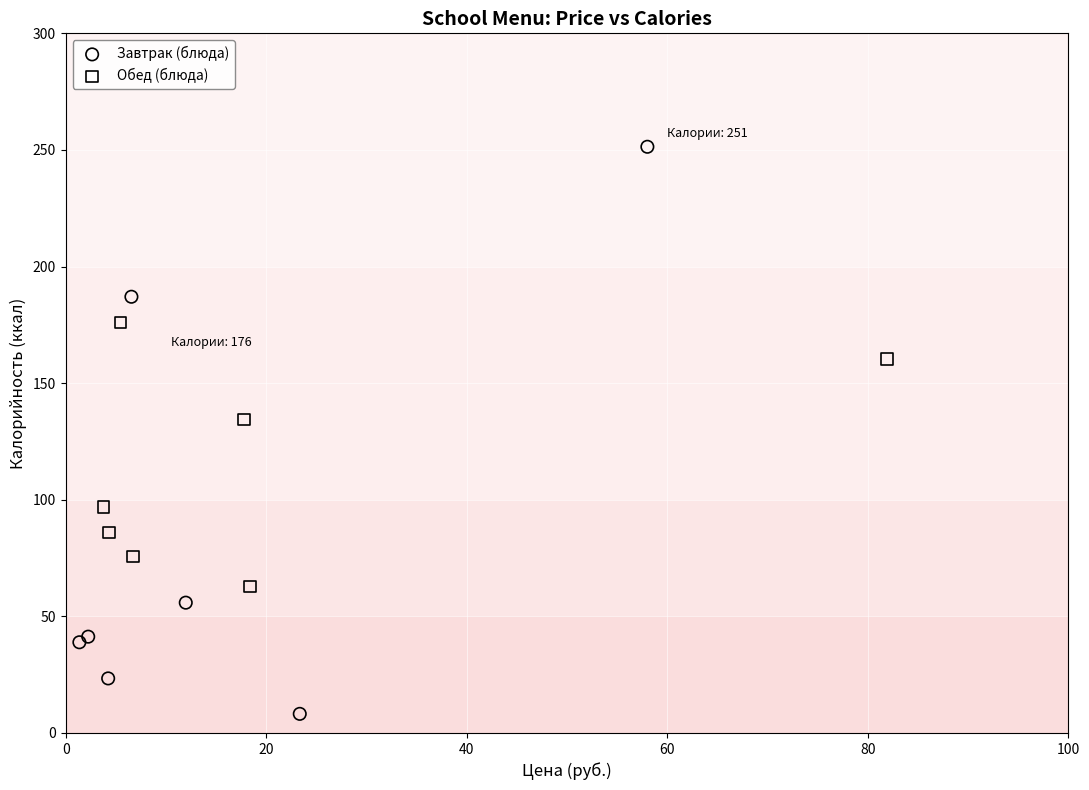

Which series contains the lowest Y value?

Завтрак (блюда)